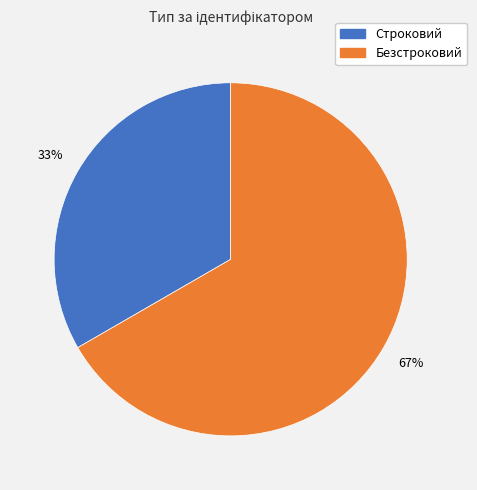

Count the number of slices in the pie.

2